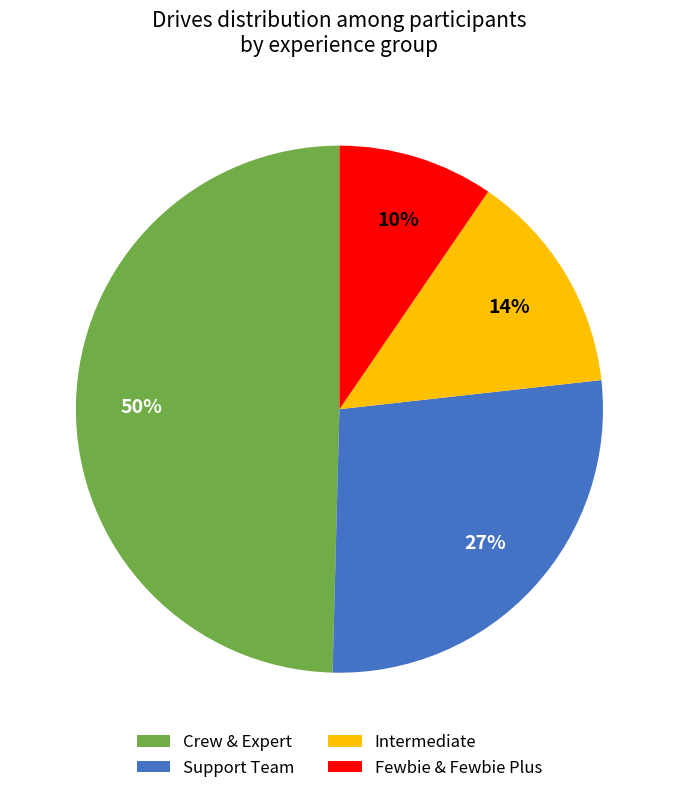

Which slice is the largest?

Crew & Expert